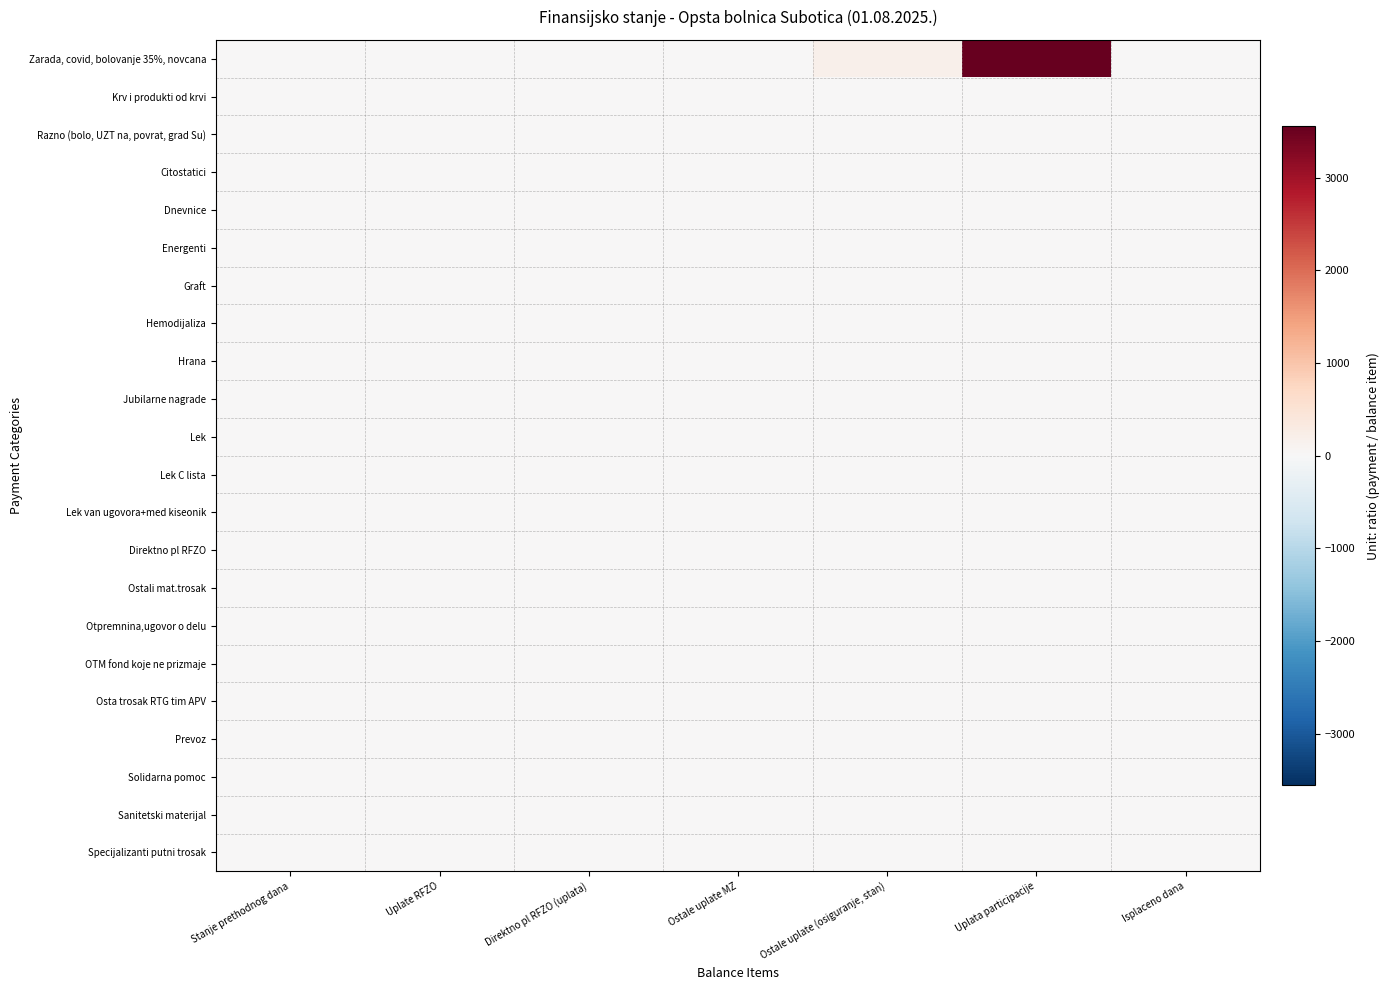

Which label corresponds to the largest value in the chart?

Uplata participacije